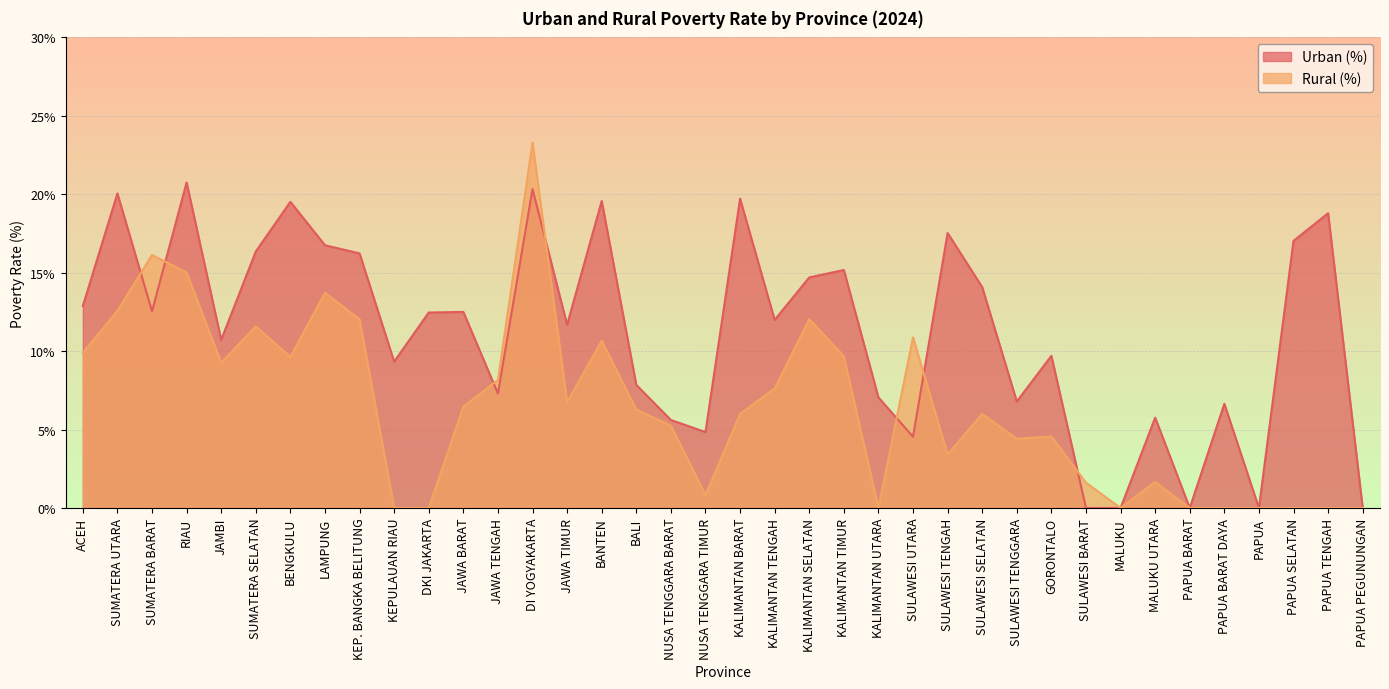

What is the label of the 10th point from the right?

GORONTALO